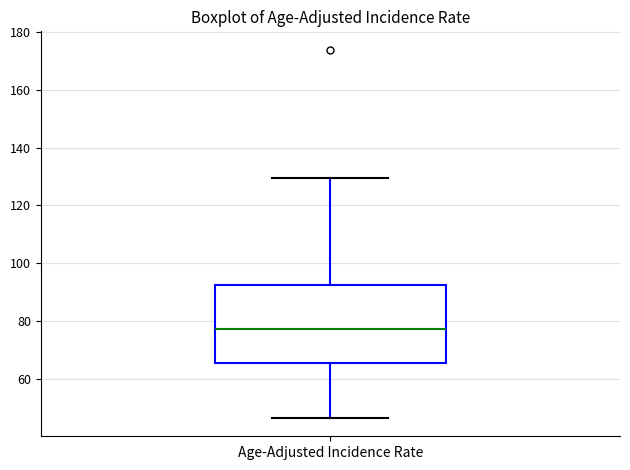

Where does the median line of the box for Age-Adjusted Incidence Rate sit on the y-axis? The values are not printed on the chart, so give them approximately, as read against the axis.

78